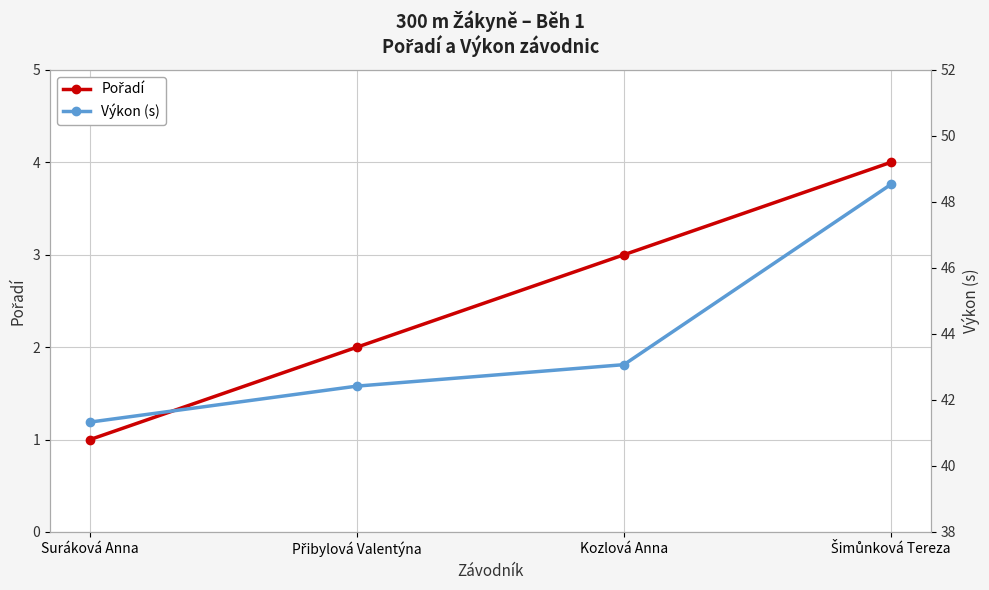

The Výkon (s) series shows 42.4 at Přibylová Valentýna. True or false?

True